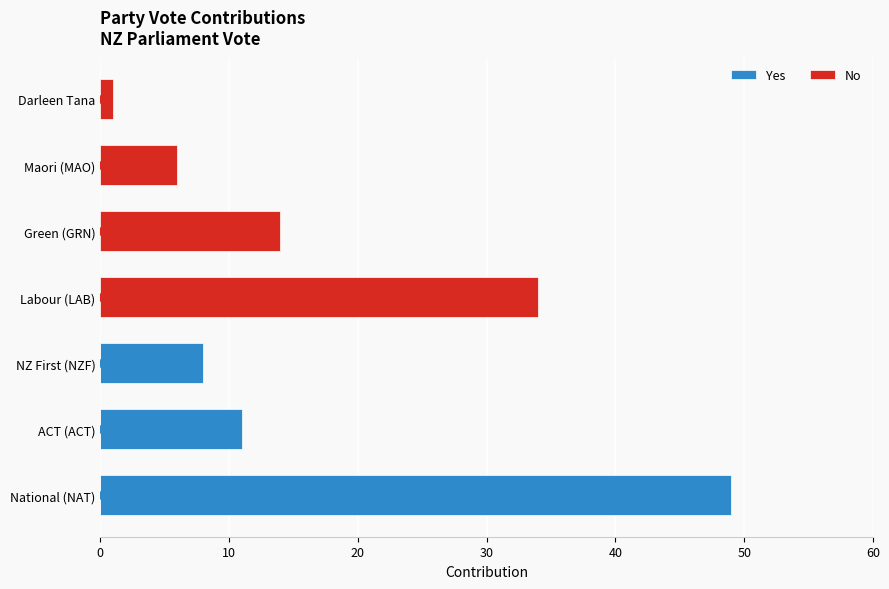

What is the total value across all series at Labour (LAB)?

34